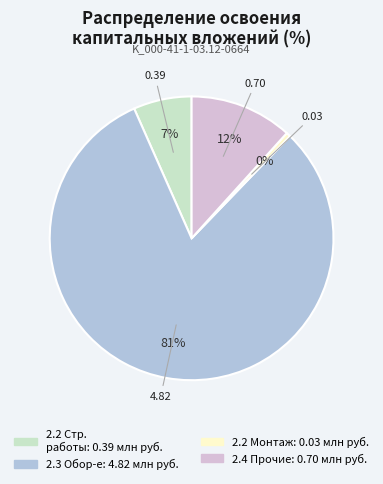

To the nearest percent, what is the average slice percentage?

25%